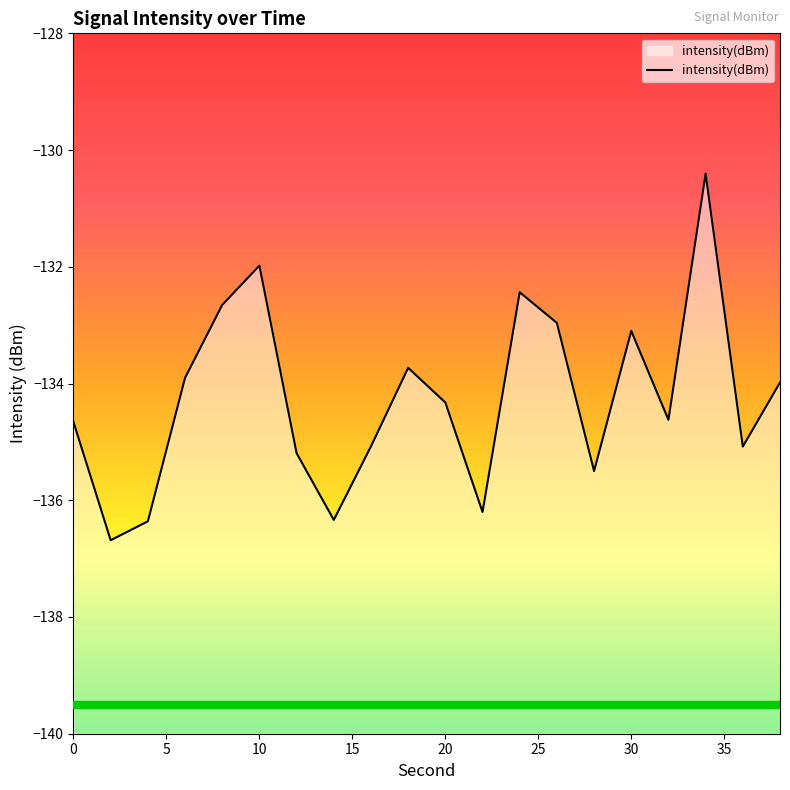

True or false: the data has more than 2 interior local peaks.

True